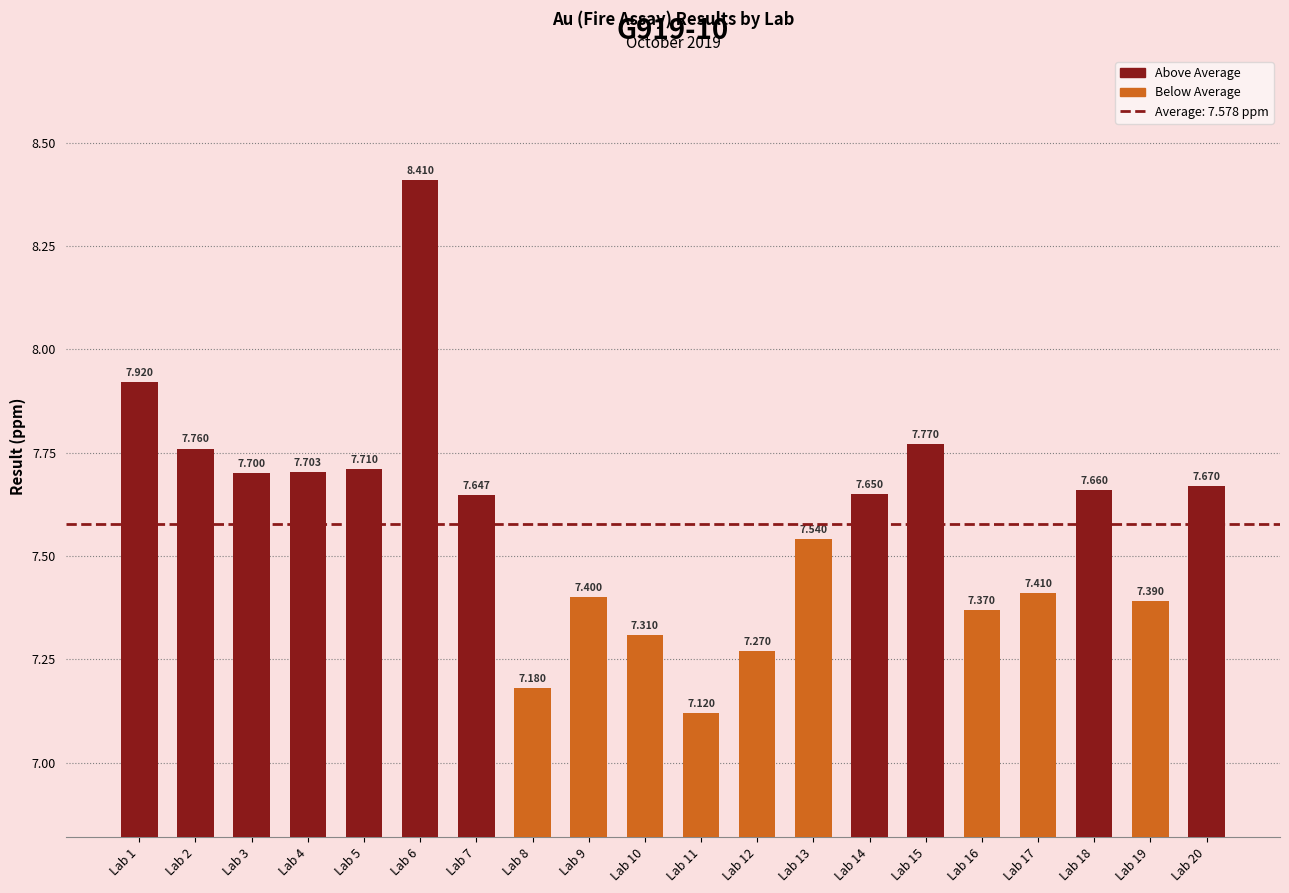

Reading left to right, list all the values displayed in this chart.

Lab 1=7.9	Lab 2=7.8	Lab 3=7.7	Lab 4=7.7	Lab 5=7.7	Lab 6=8.4	Lab 7=7.6	Lab 8=7.2	Lab 9=7.4	Lab 10=7.3	Lab 11=7.1	Lab 12=7.3	Lab 13=7.5	Lab 14=7.7	Lab 15=7.8	Lab 16=7.4	Lab 17=7.4	Lab 18=7.7	Lab 19=7.4	Lab 20=7.7